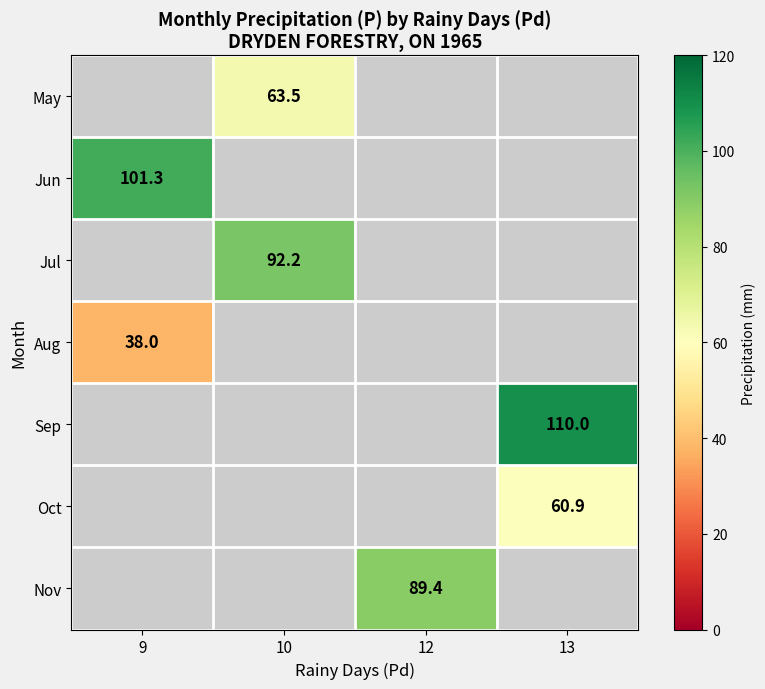

The value of Sep at 13 is 110.0. True or false?

True